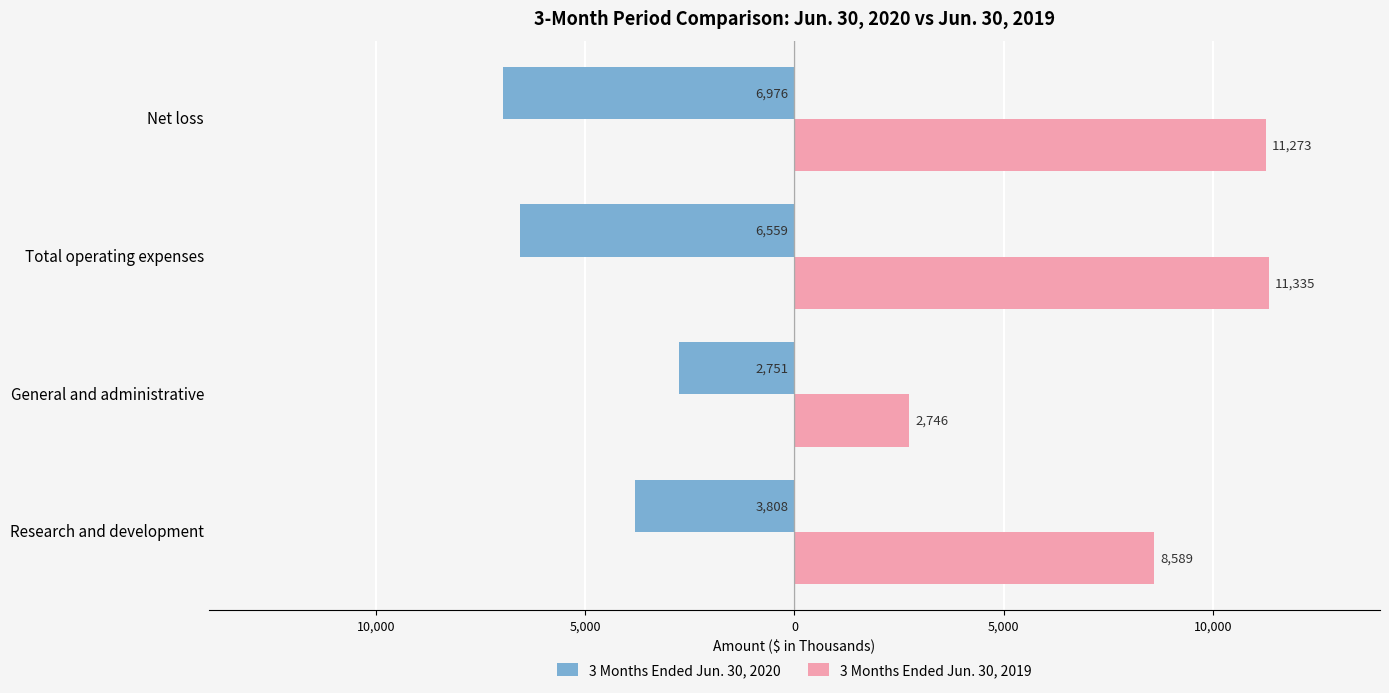

What are all the series names shown in the legend?

3 Months Ended Jun. 30, 2020, 3 Months Ended Jun. 30, 2019